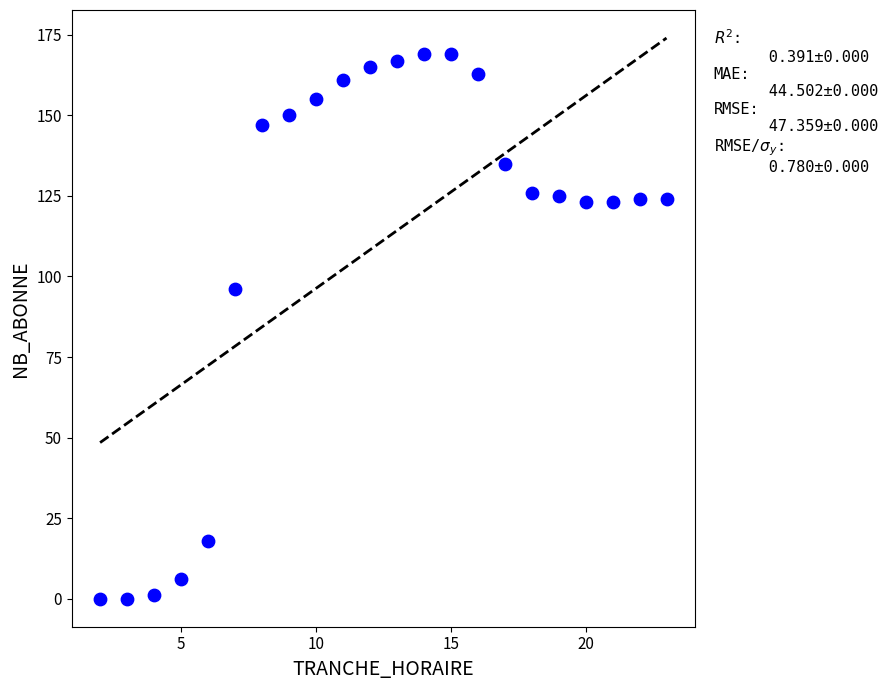

What is the range of Y values (max minus min)?

169